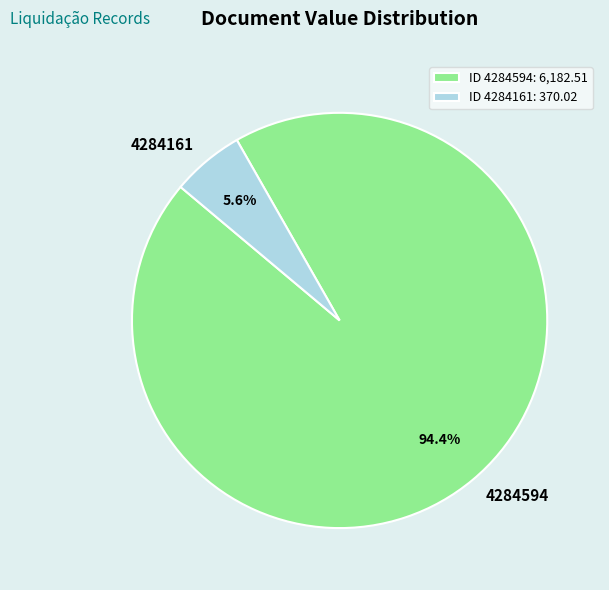

Which category has the smallest portion of the pie?

4284161